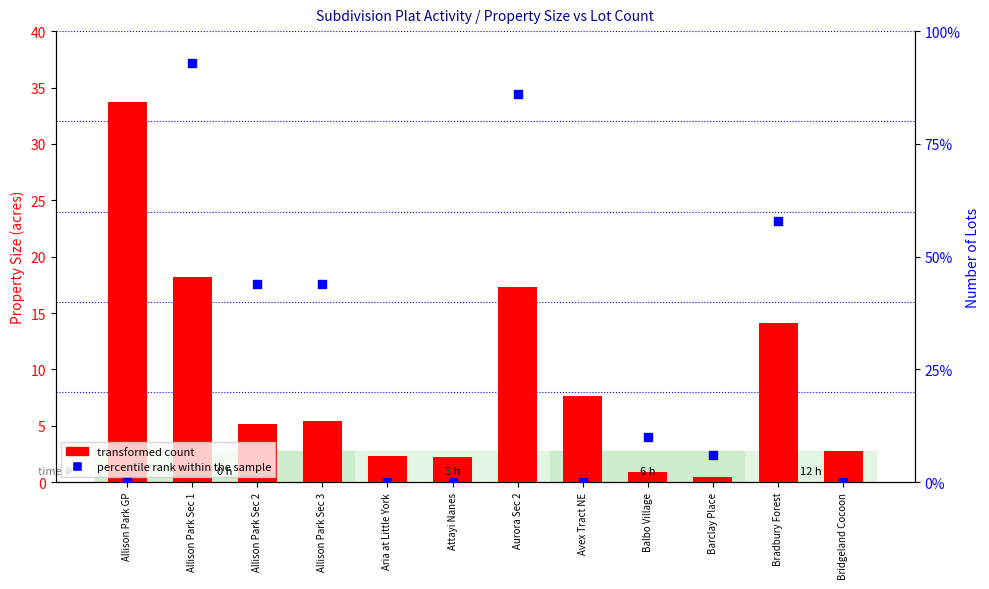

Which series contains the lowest Y value?

percentile rank within the sample